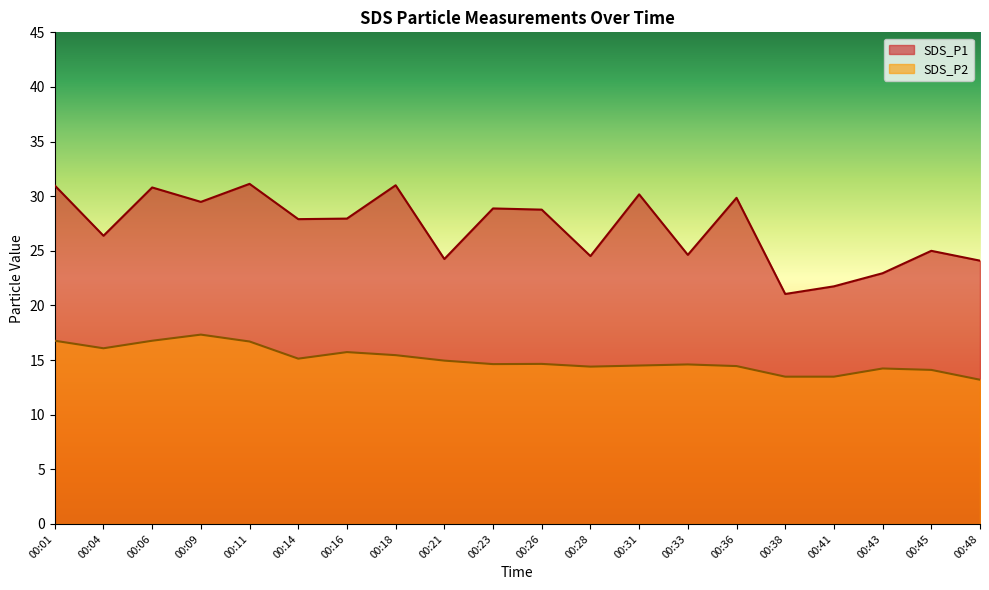

What is the total value across all series at 00:48?

37.3